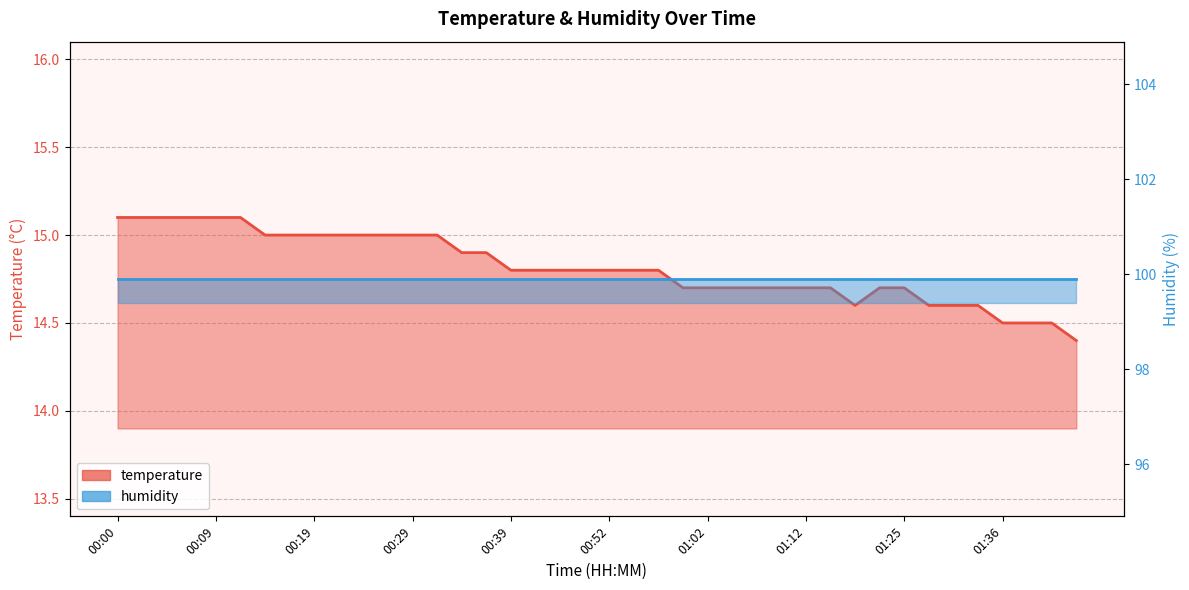

What position from the right is 01:02?

16